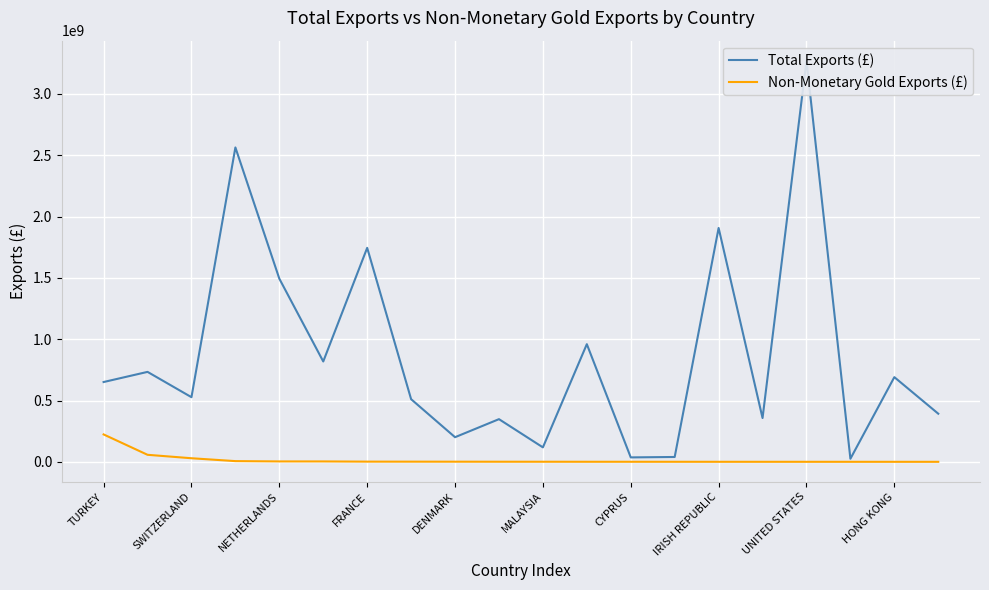

True or false: Non-Monetary Gold Exports (£) and Total Exports (£) intersect in this chart.

False